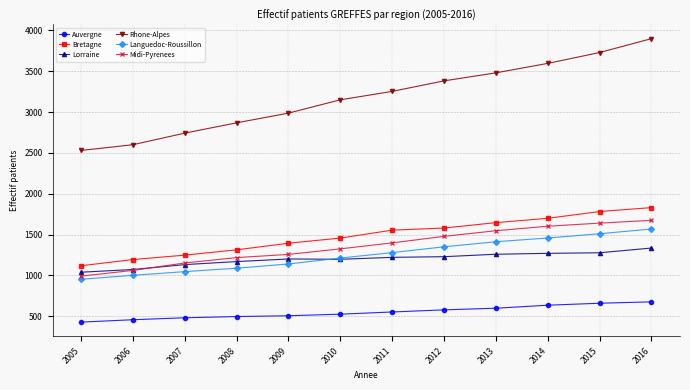

What value does the Rhone-Alpes series have at 2014?

3596